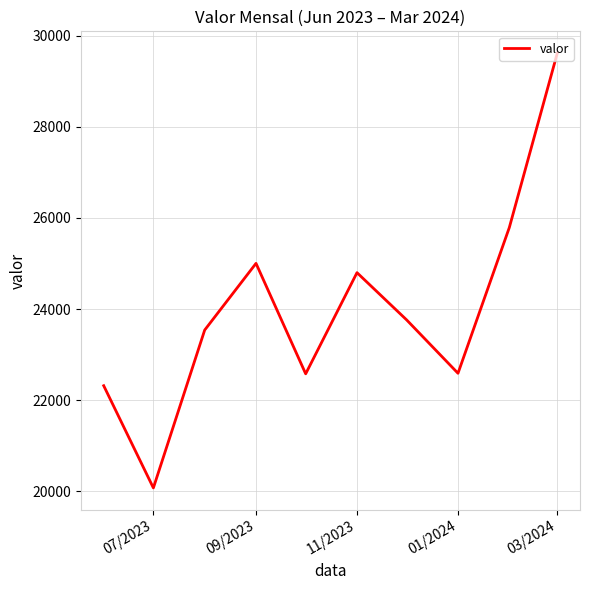

What is the smallest value displayed?

20073